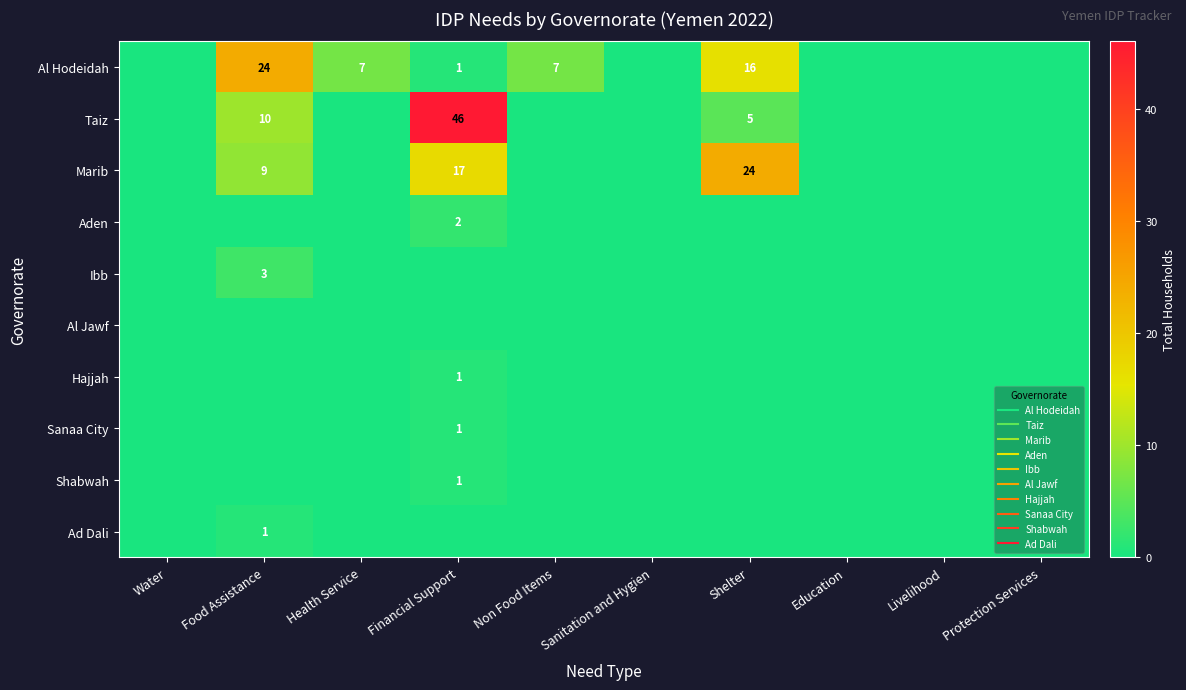

Is it true that Hajjah equals 1 at Financial Support?

True